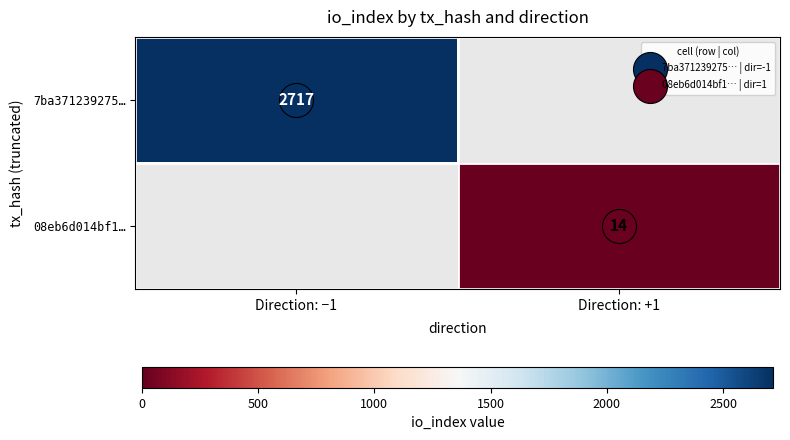

Rank the series at Direction: +1 from highest to lowest value.

7ba371239275…, 08eb6d014bf1…